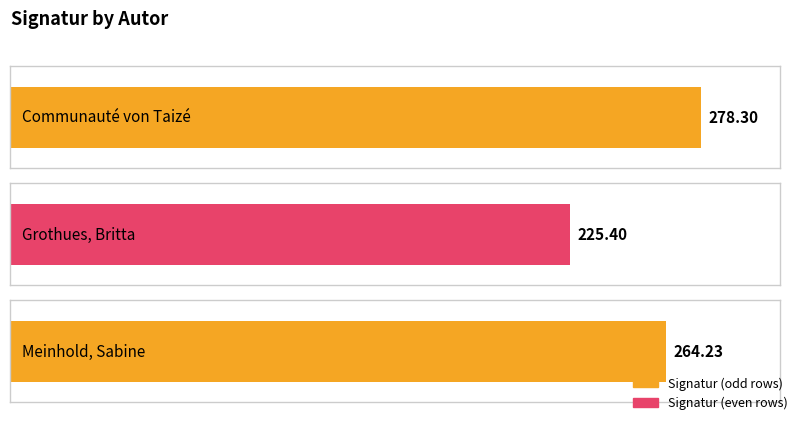

What value does the data have at Communauté von Taizé?

278.3